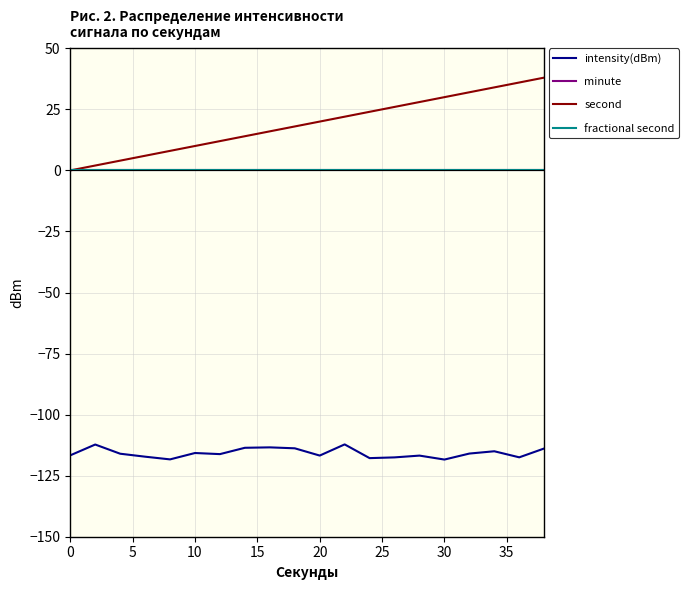

Is this an area chart (filled region under the line)?

No